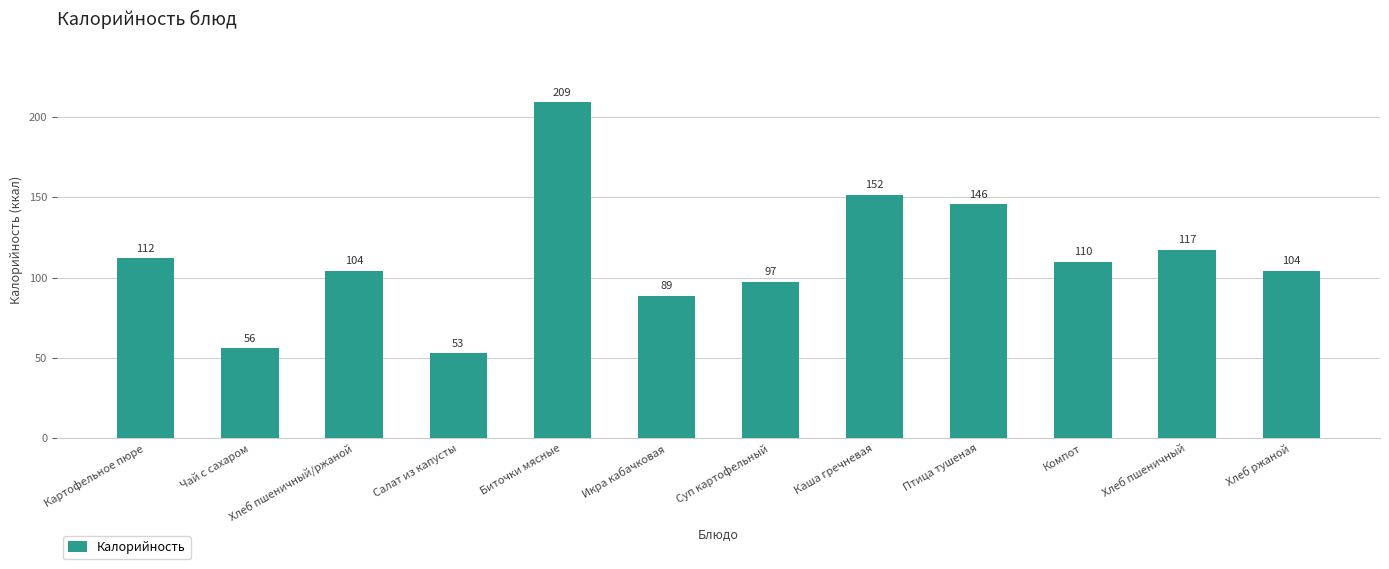

The value at Каша гречневая is 201.1. True or false?

False